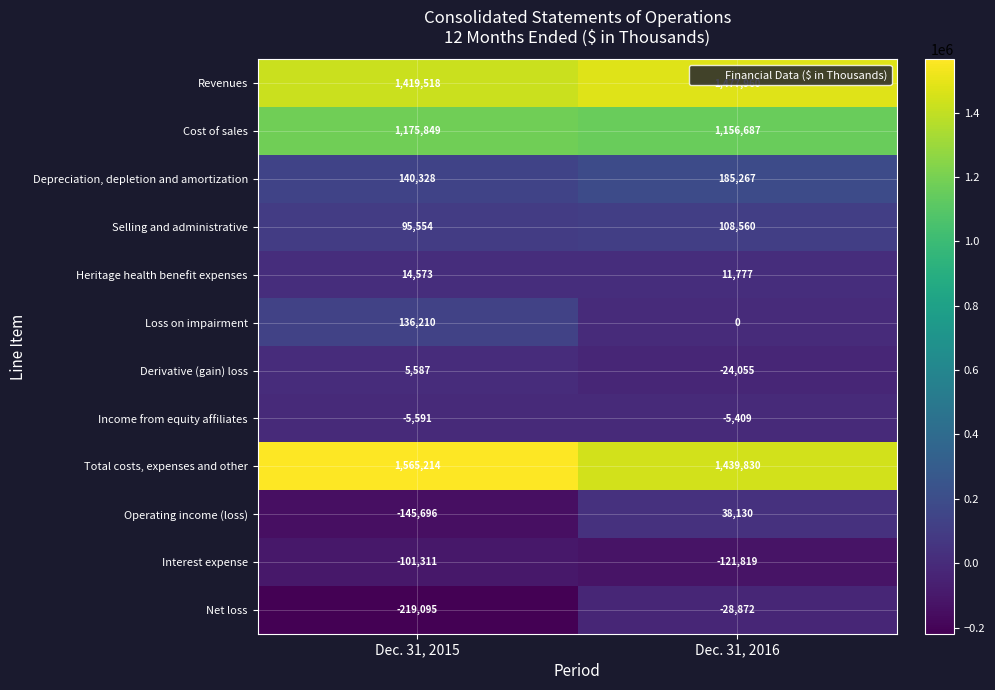

The Revenues series shows 1419518 at Dec. 31, 2015. True or false?

True